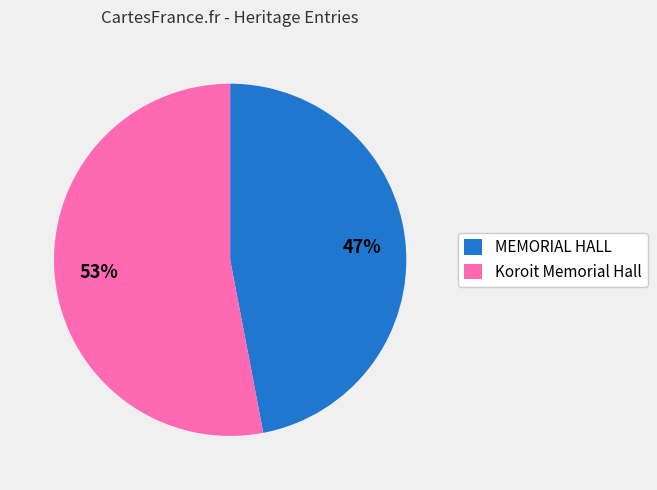

What is the majority slice?

Koroit Memorial Hall